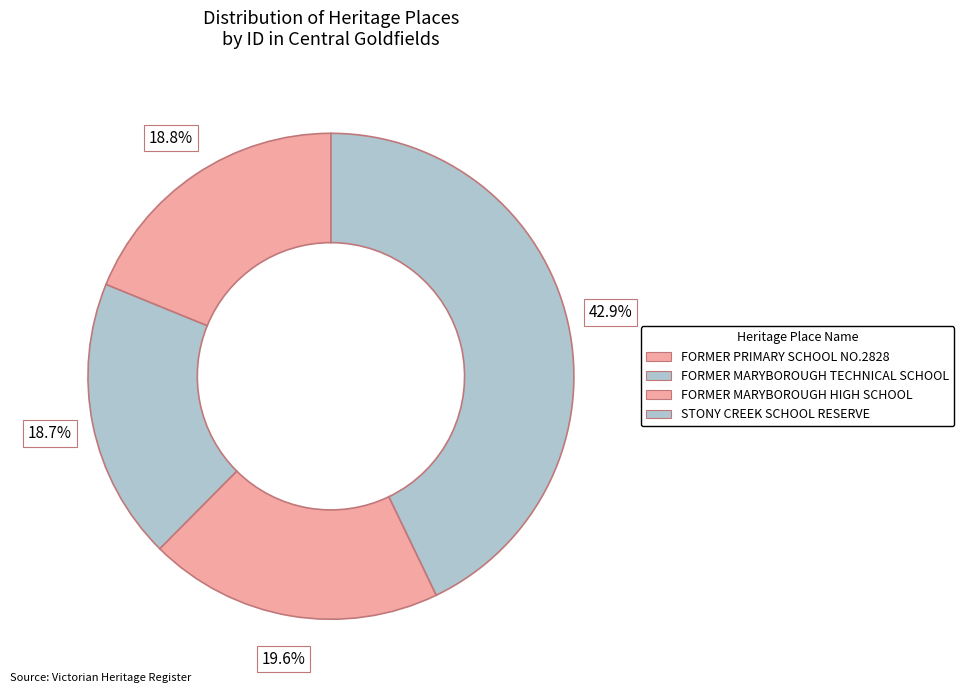

What is the smallest slice in the pie chart?

FORMER MARYBOROUGH TECHNICAL SCHOOL